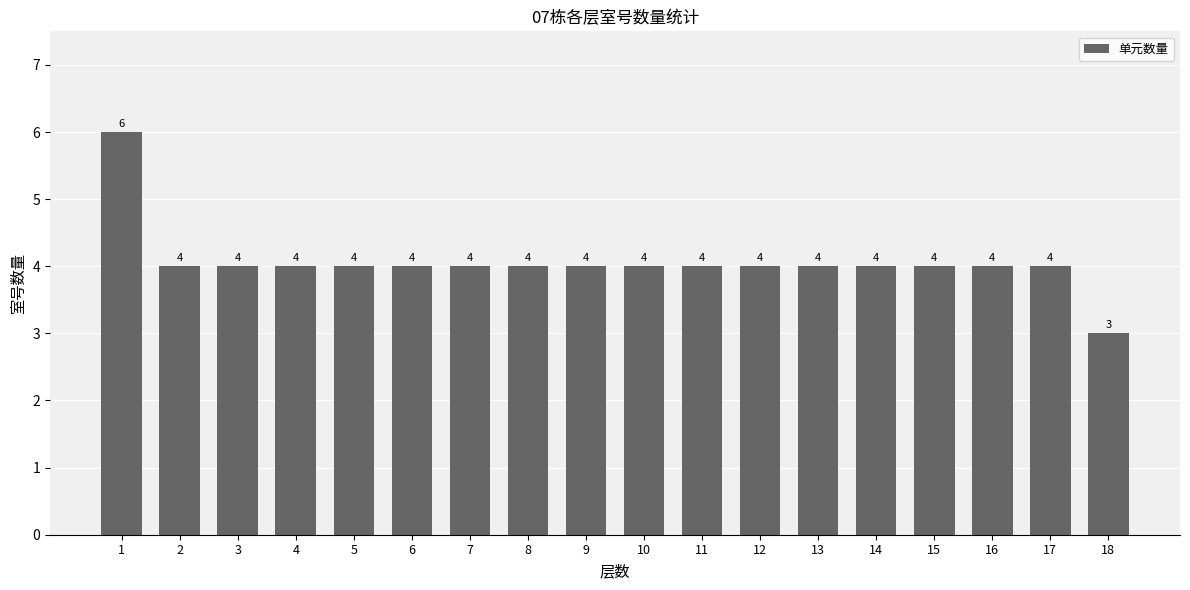

What is the ratio of the value at 1 to the value at 12?

1.5